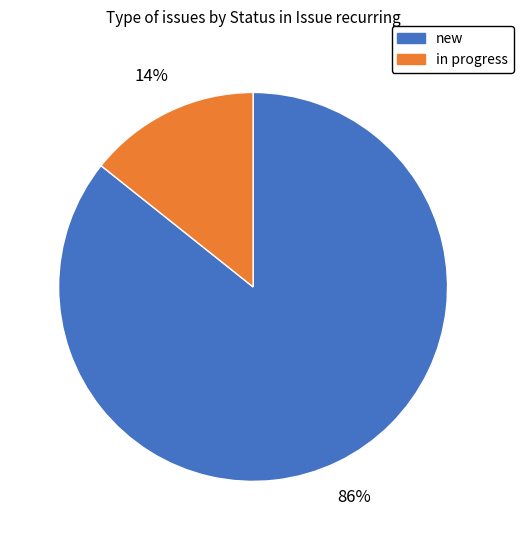

Which slice is the smallest?

in progress